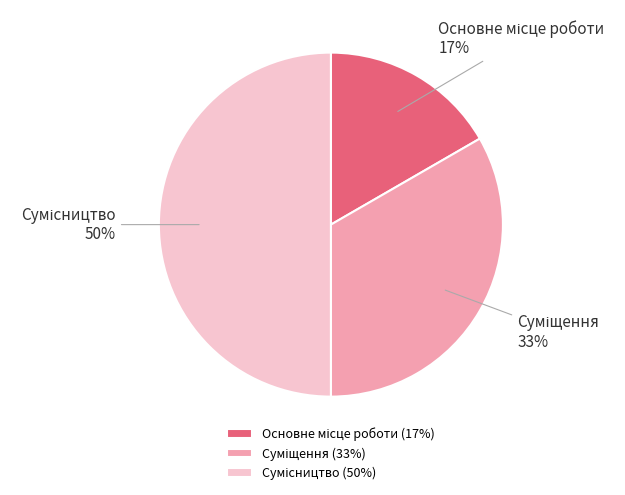

To the nearest percent, what is the average slice percentage?

33%